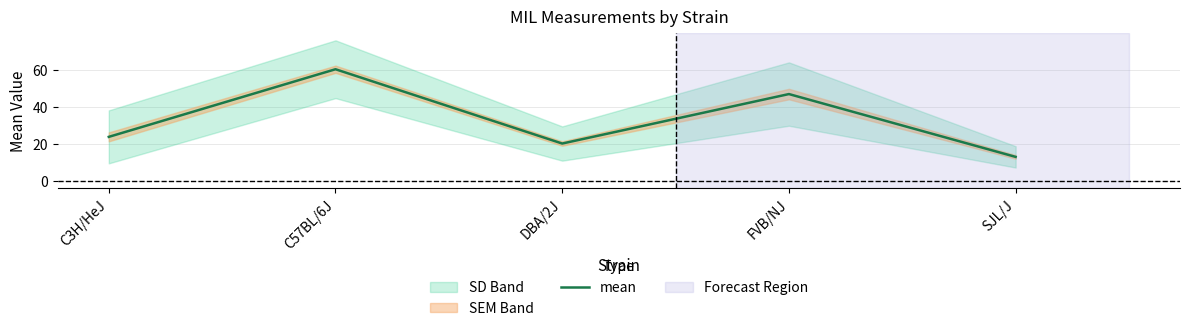

The value at C57BL/6J is 107.8. True or false?

False